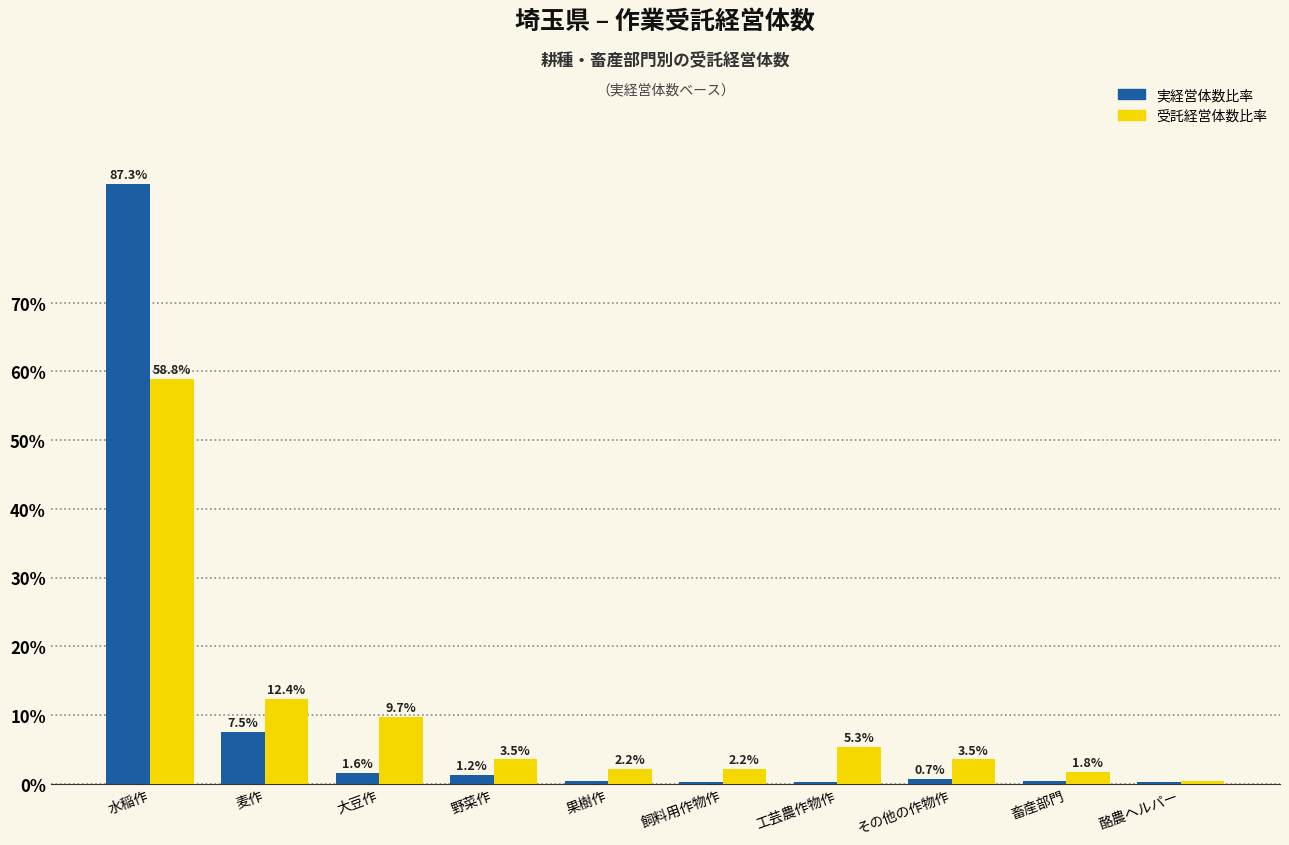

At which label does 受託経営体数比率 reach its peak?

水稲作